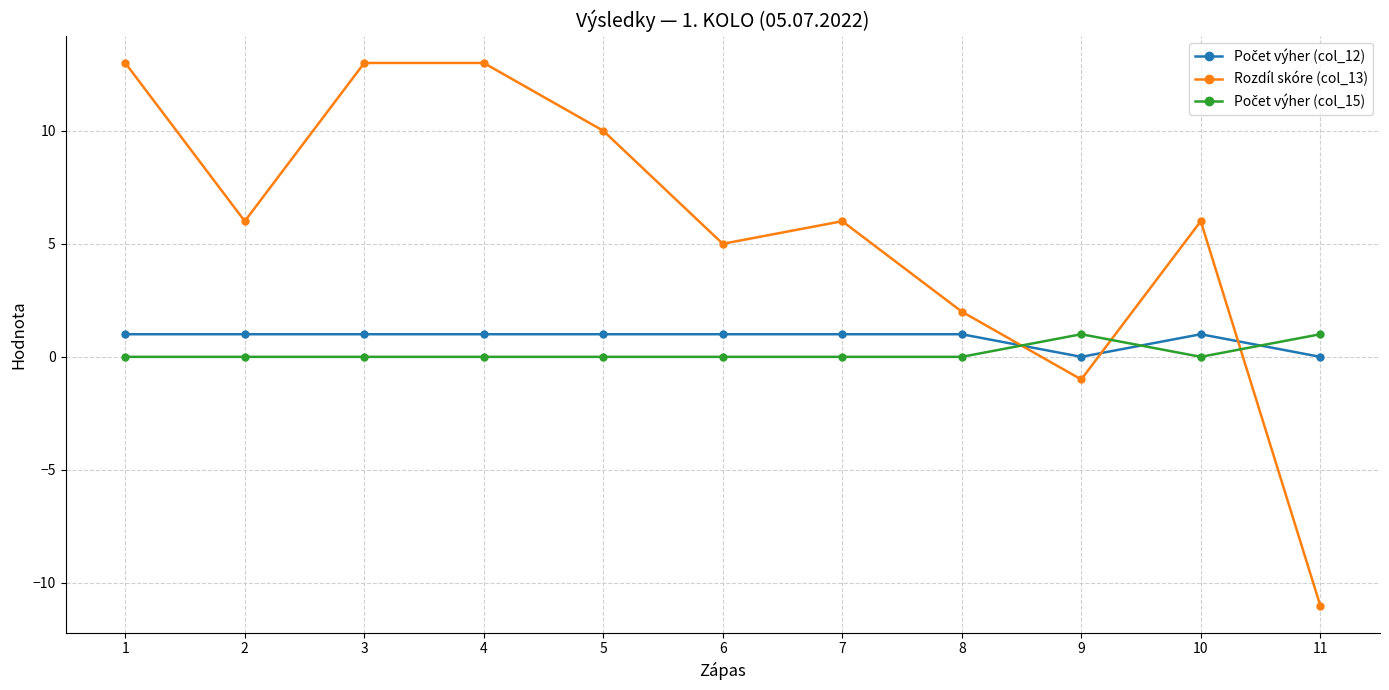

Which series has the largest total across all categories?

Rozdíl skóre (col_13)